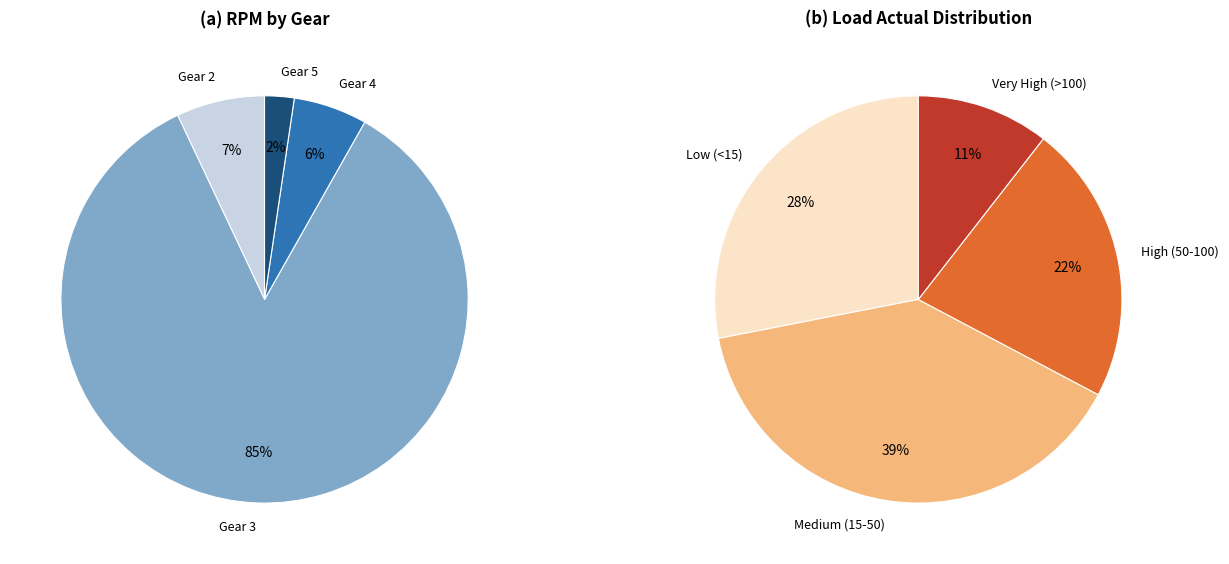

Is it true that Gear 4 is 8% of the pie?

False